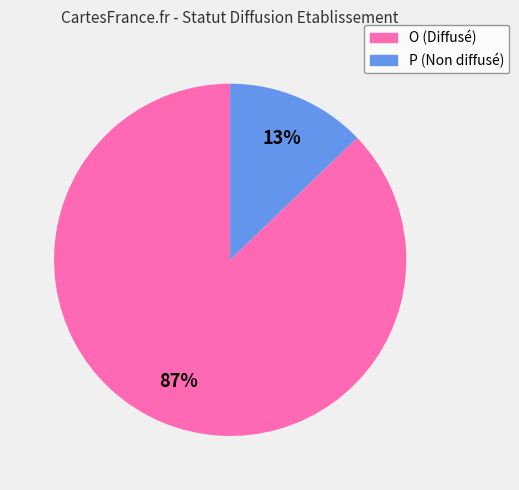

Is the sum of P (Non diffusé) and O (Diffusé) greater than half?

Yes